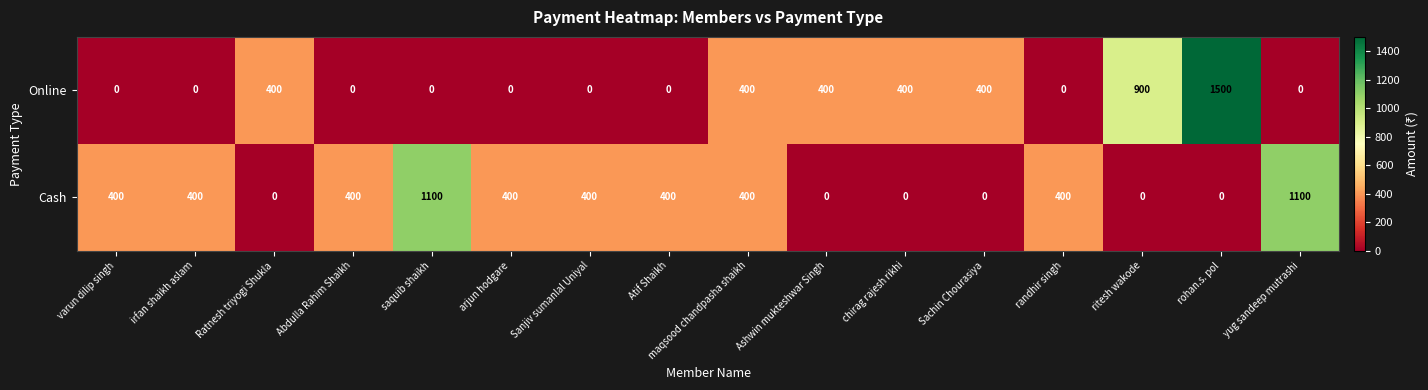

At which category does the chart reach its peak across all series?

rohan.s. pol